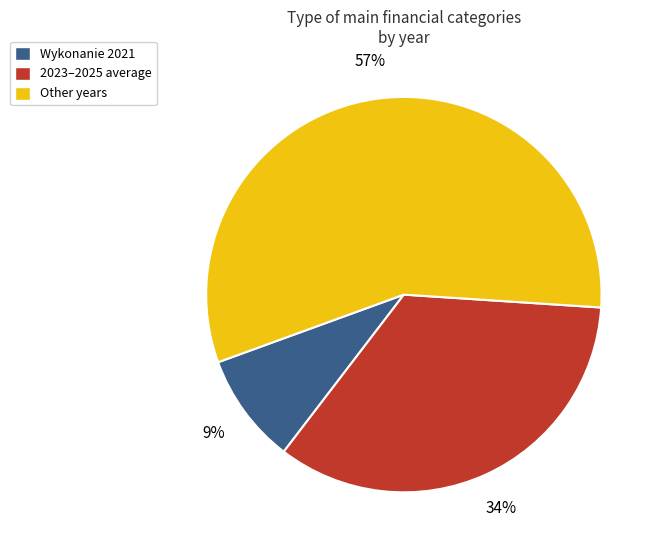

True or false: Wykonanie 2021 accounts for 24% of the total.

False